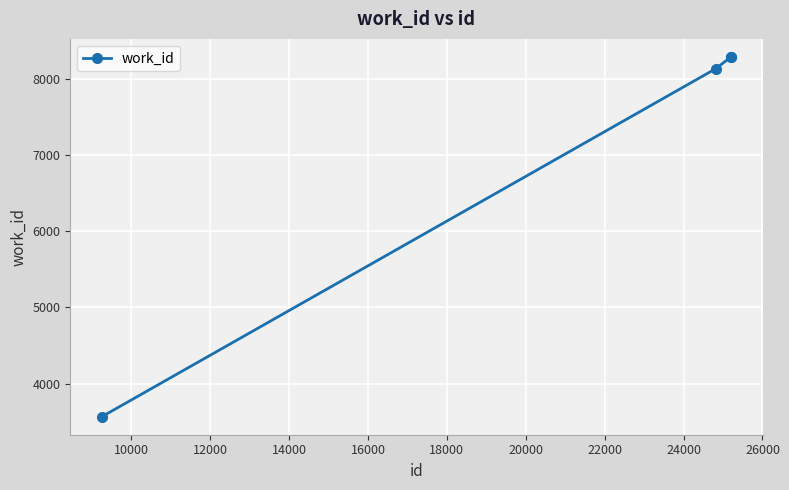

What is the average value?

7067